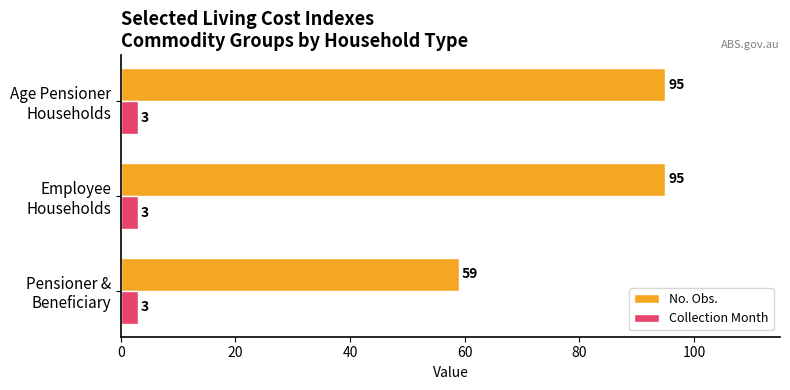

What is the maximum value shown in the chart?

95